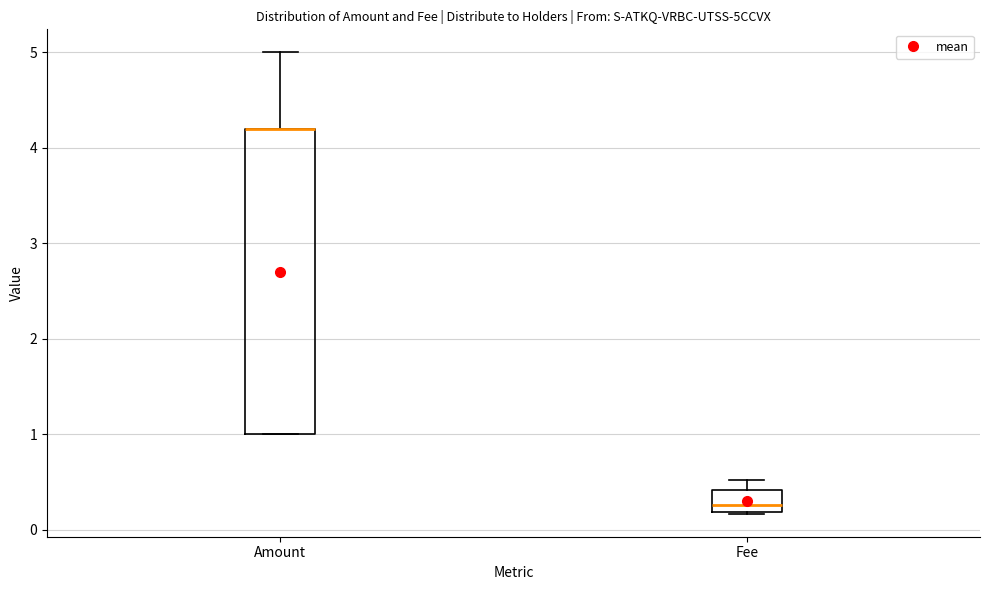

Which box is the tallest, from its lower edge to its upper edge?

Amount